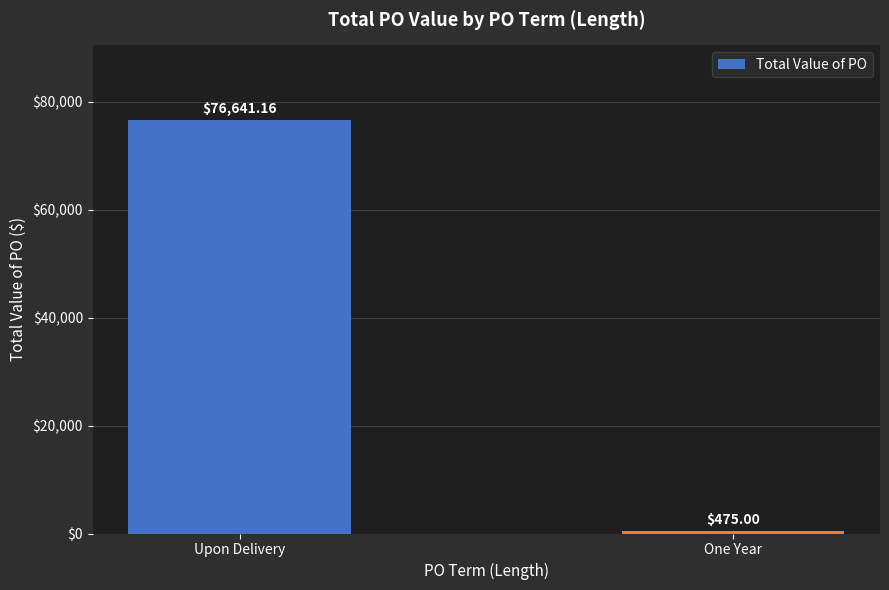

What is the sum of the values at One Year and Upon Delivery?

77116.2